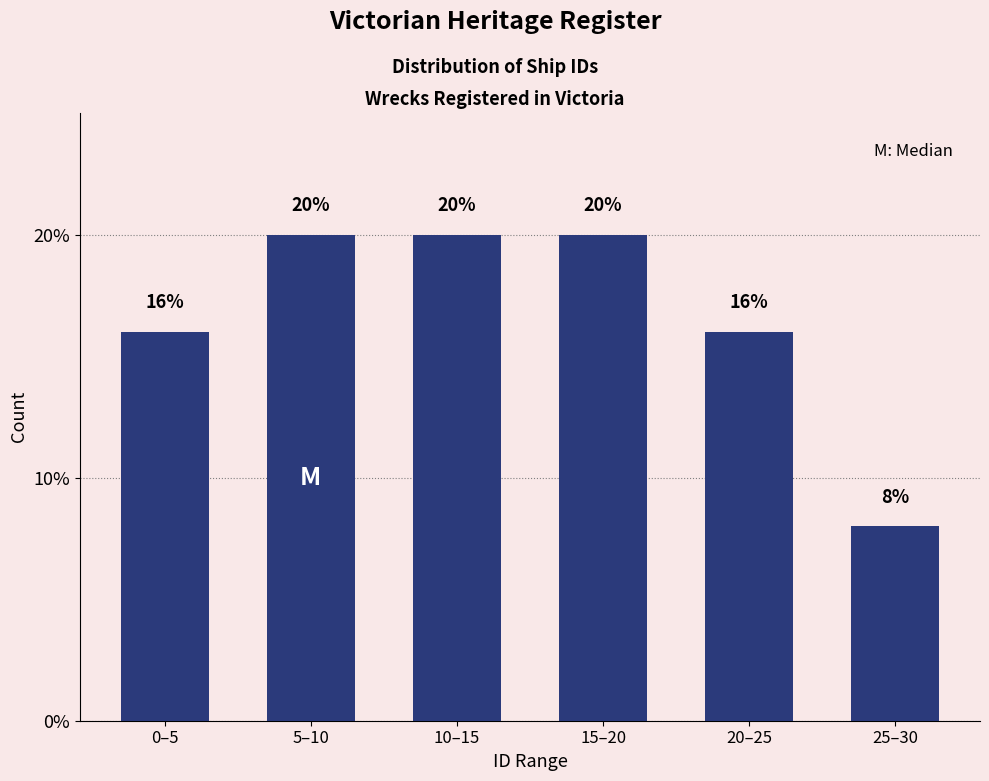

Reading left to right, extract all data points from this chart.

16	20	20	20	16	8